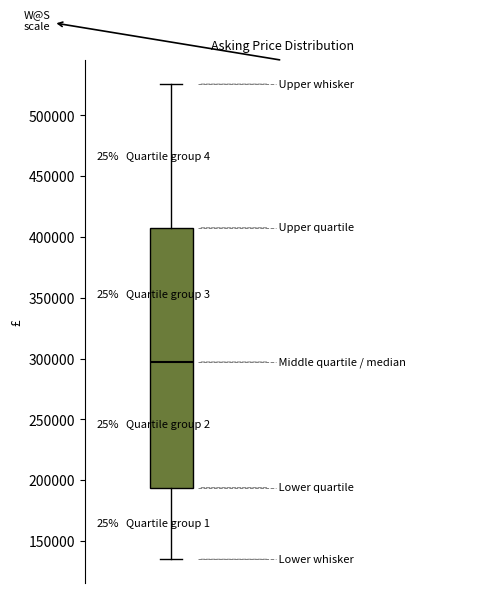

Transcribe this box plot: give where the median line is, the range the box spans, and where the two whiskers end, as read against the y-axis. The values are not printed on the chart, so give them approximately, as read against the axis.

median 295000, box 195000 to 410000, whiskers 135000 to 525000